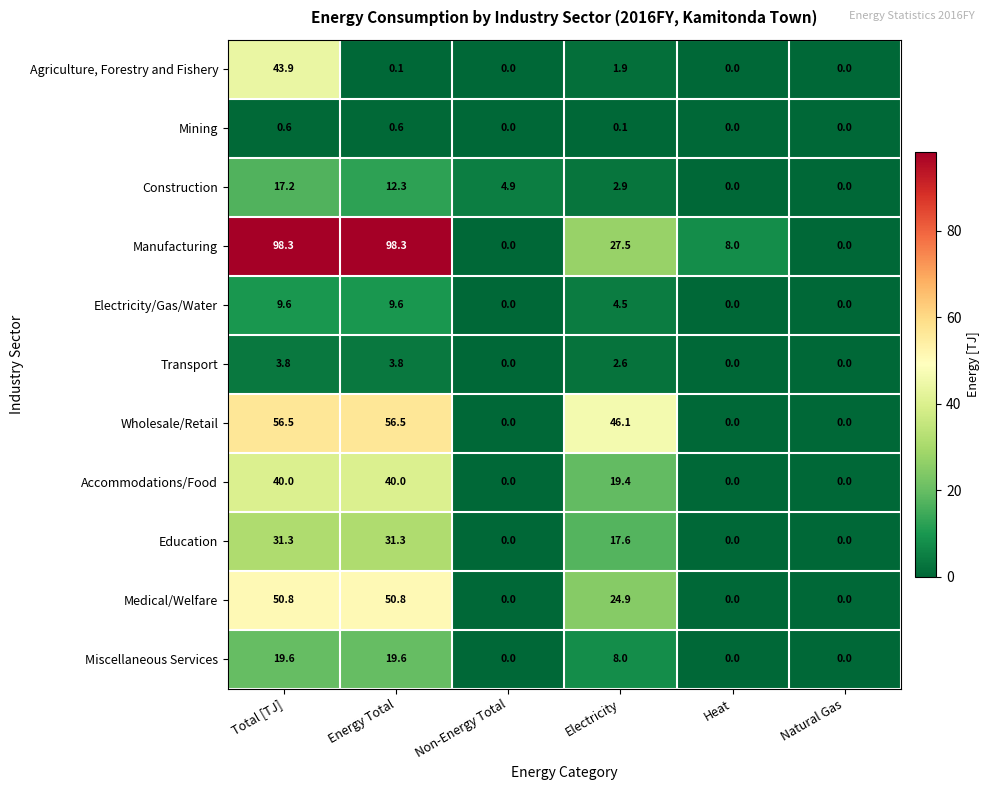

What is the difference between the maximum and minimum values in the Mining series?

0.6